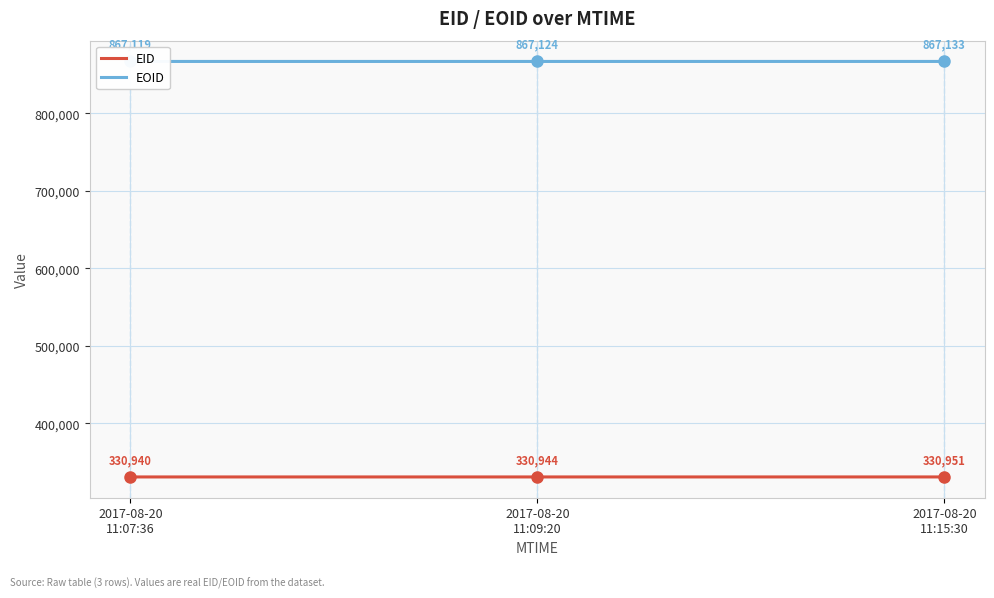

What is the greatest value displayed?

867133